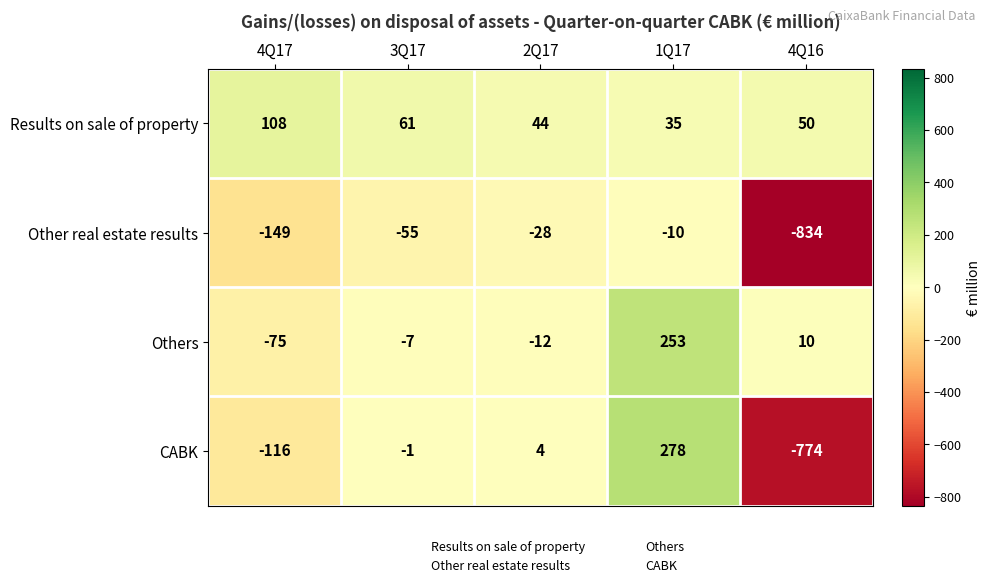

Which series changed the most between 4Q17 and 4Q16?

Other real estate results